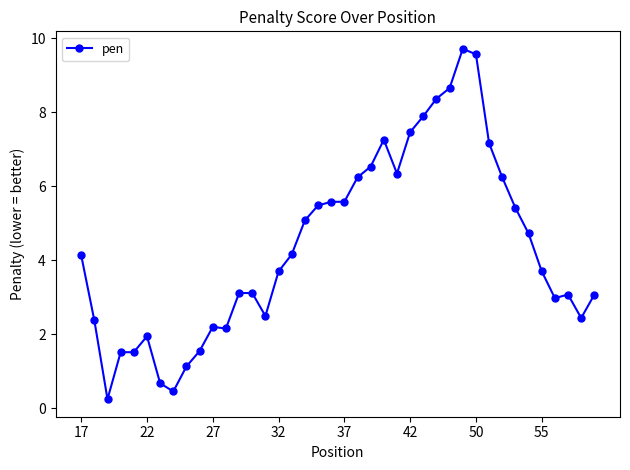

What is the value of the 27th point from the left?

7.9